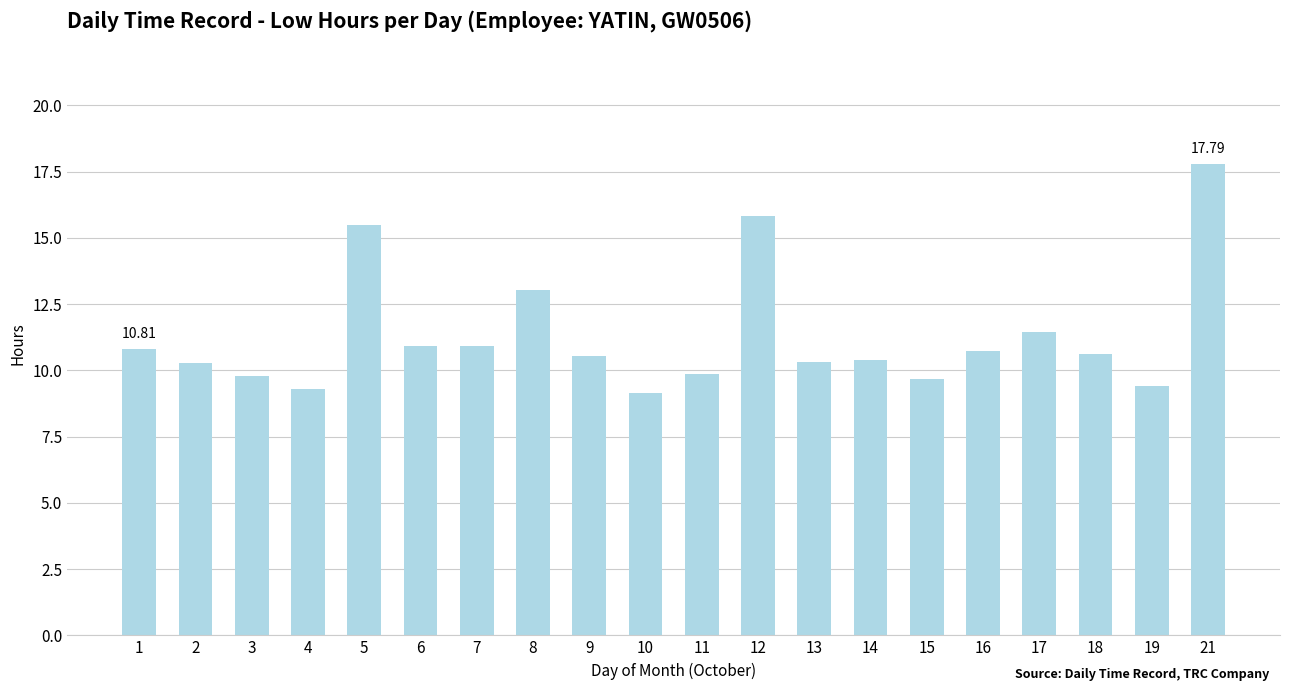

What is the sum of all values?

226.3